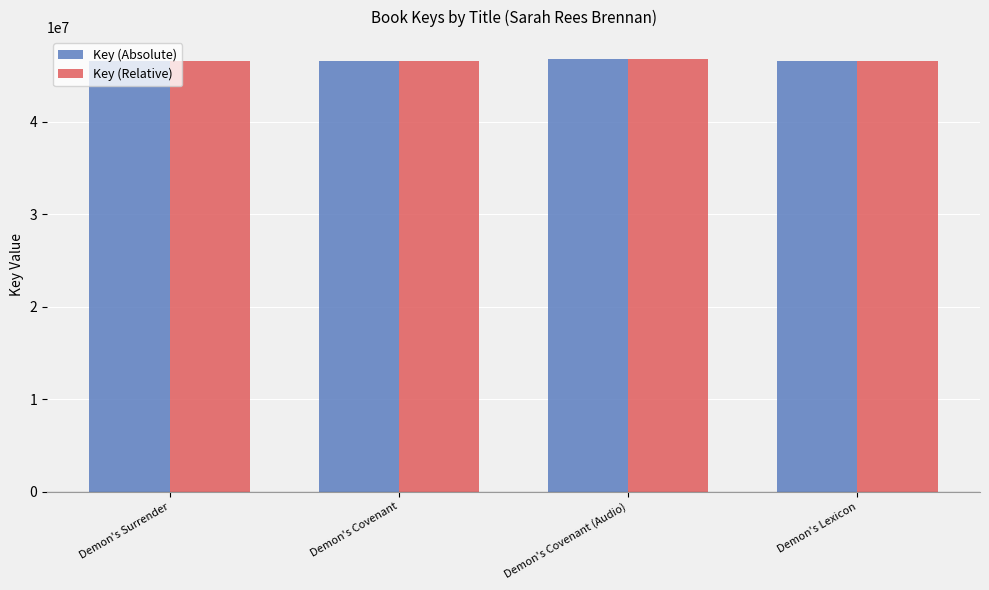

True or false: Key (Absolute) has a value of 32196570 at Demon's Surrender.

False